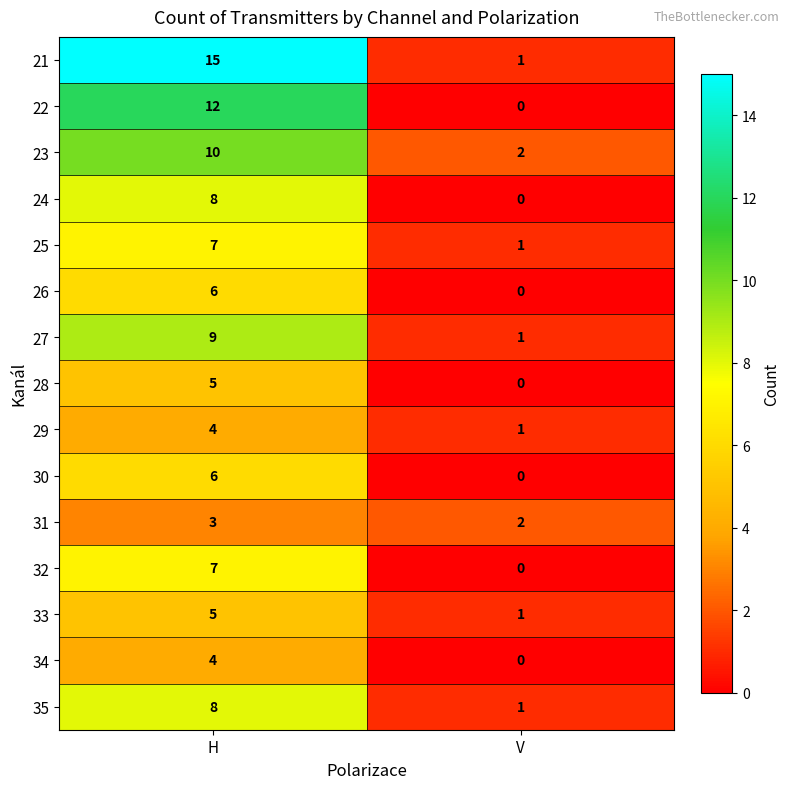

What is the difference between the maximum and minimum values in the 27 series?

8